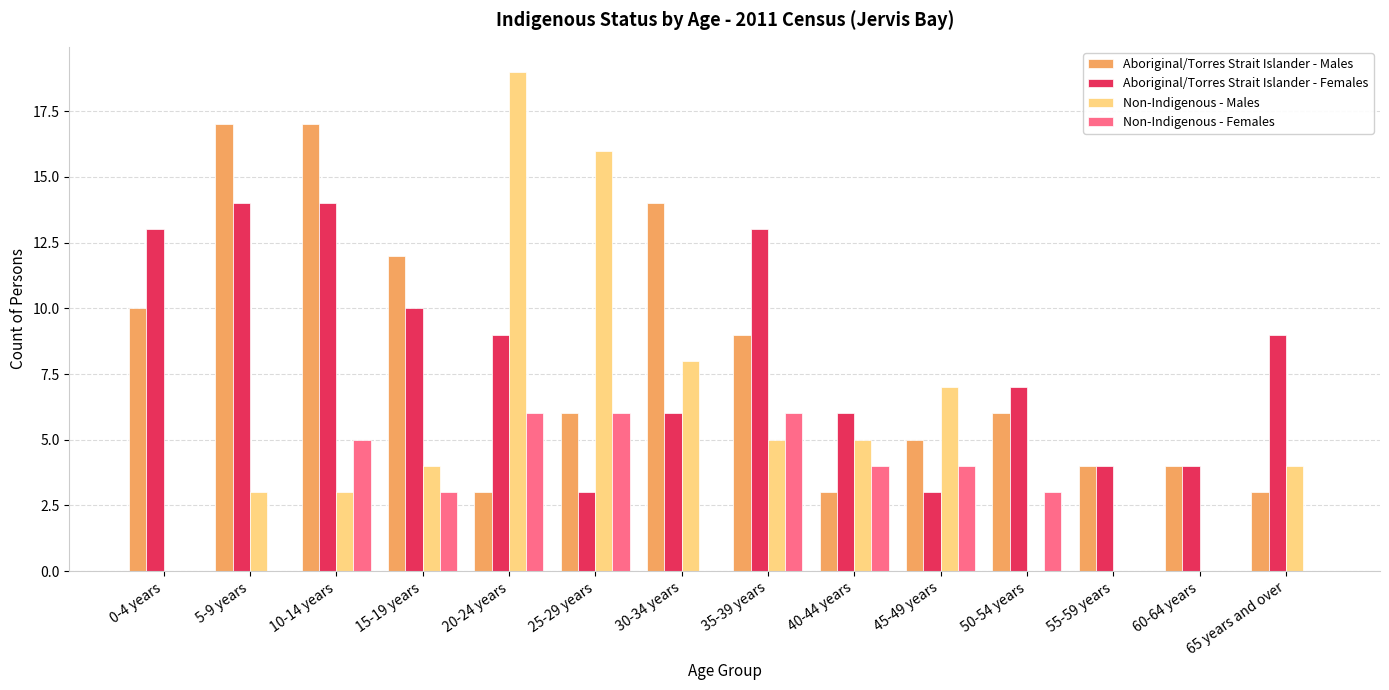

The Aboriginal/Torres Strait Islander - Females series shows 9 at 20-24 years. True or false?

True